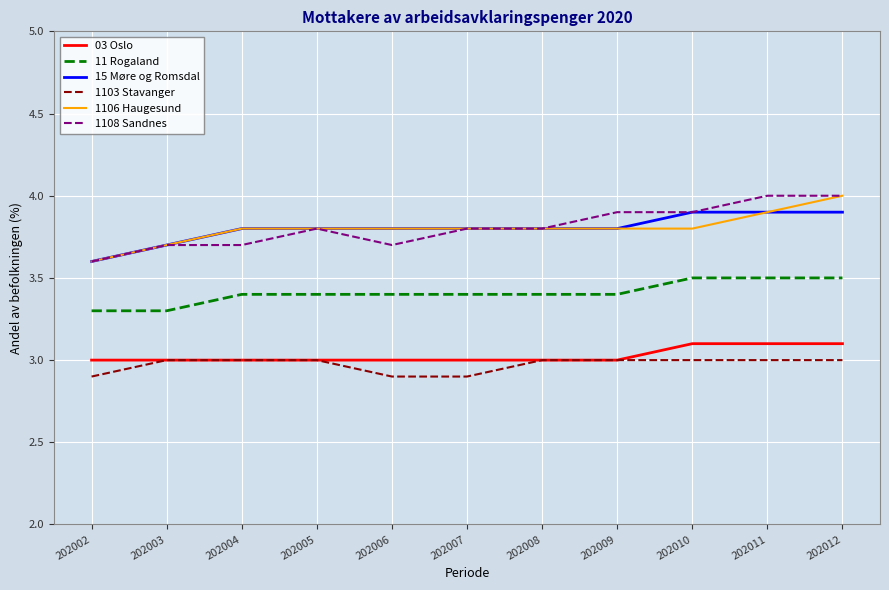

True or false: 11 Rogaland and 15 Møre og Romsdal intersect in this chart.

False